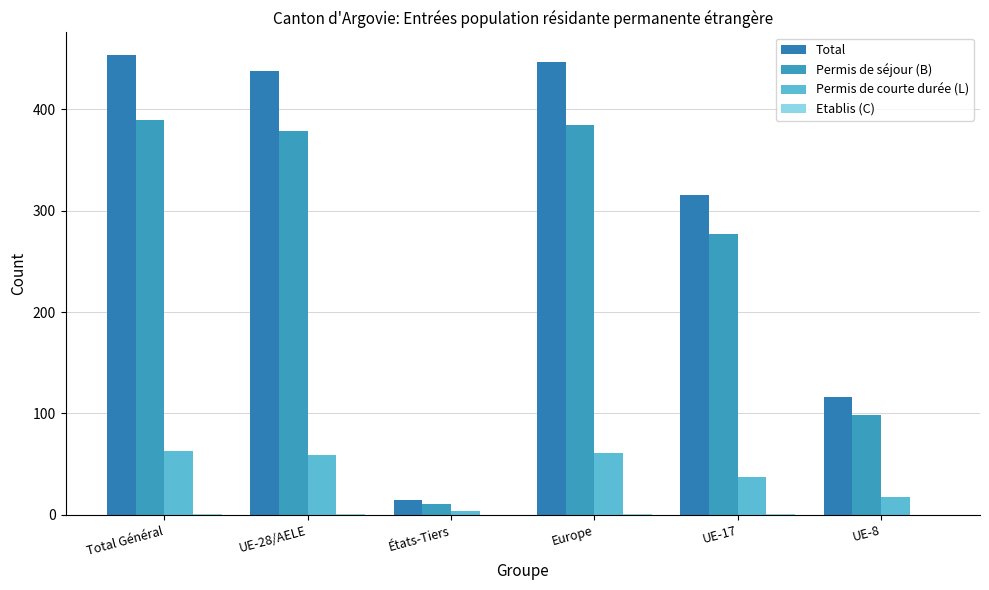

How many series are shown in this chart?

4